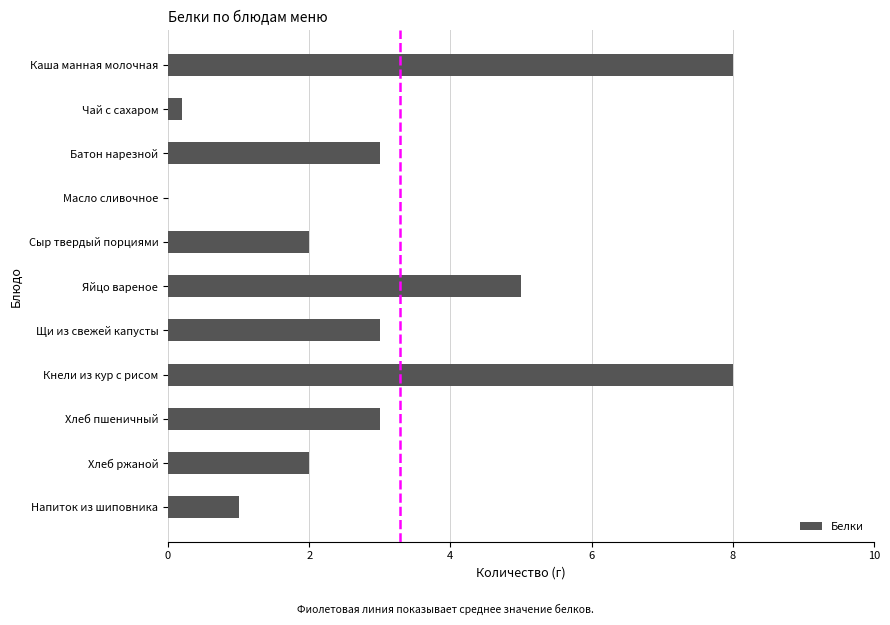

The value at Кнели из кур с рисом is 1.9. True or false?

False